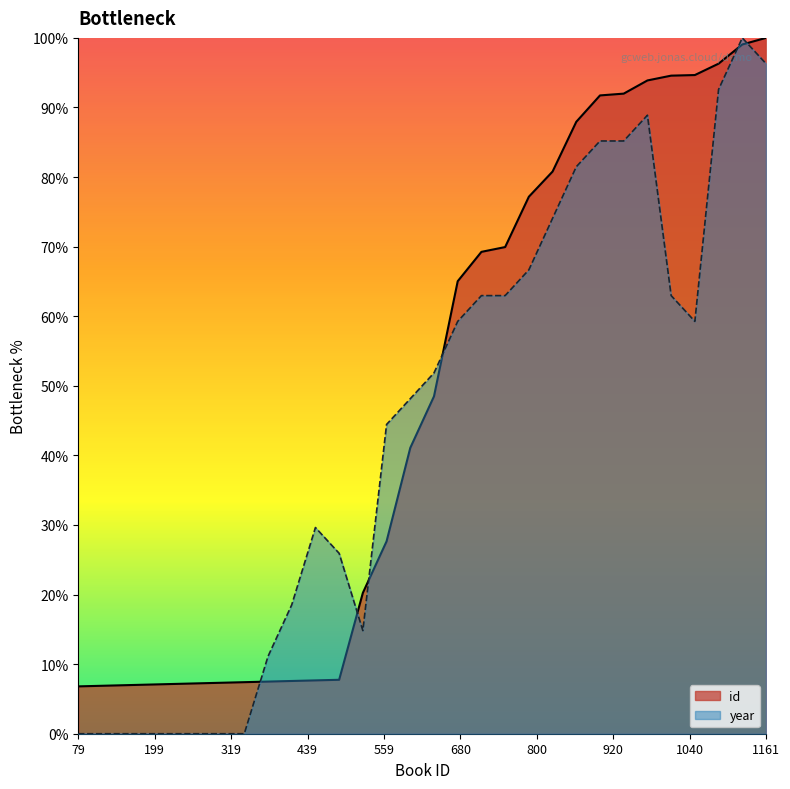

Where does the year series first go above 51?

25/01/2011